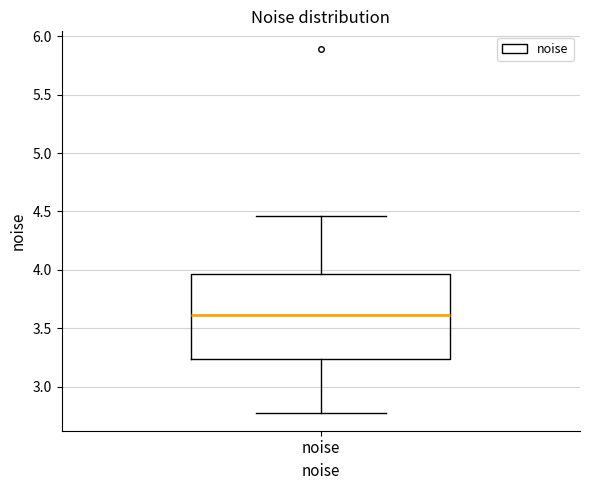

Read this box plot against the y-axis: the position of the median line, the range covered by the box, and the ends of both whiskers. The values are not printed on the chart, so give them approximately, as read against the axis.

median 3.60, box 3.25 to 3.95, whiskers 2.80 to 4.45